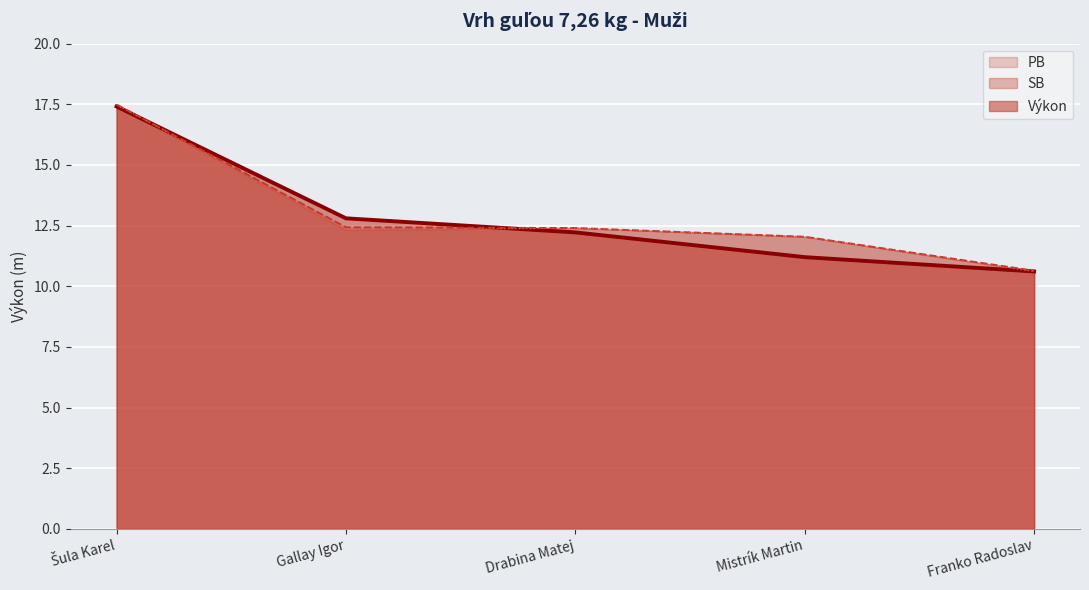

How many interior local peaks does the SB series have?

1